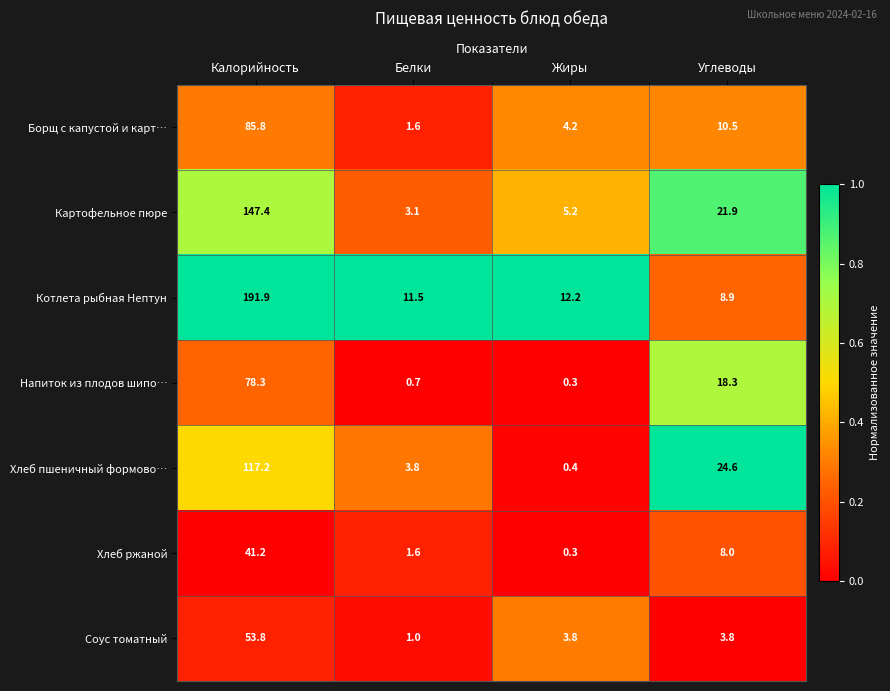

Rank the series by their maximum value, from highest to lowest.

Котлета рыбная Нептун, Картофельное пюре, Хлеб пшеничный формово…, Борщ с капустой и карт…, Напиток из плодов шипо…, Соус томатный, Хлеб ржаной